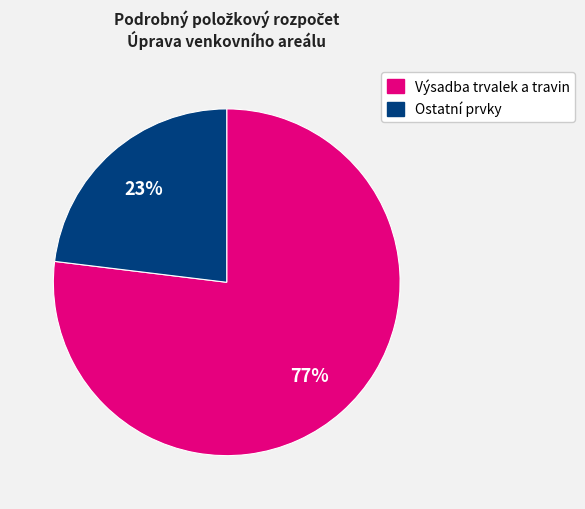

To the nearest percent, what is the average slice percentage?

50%